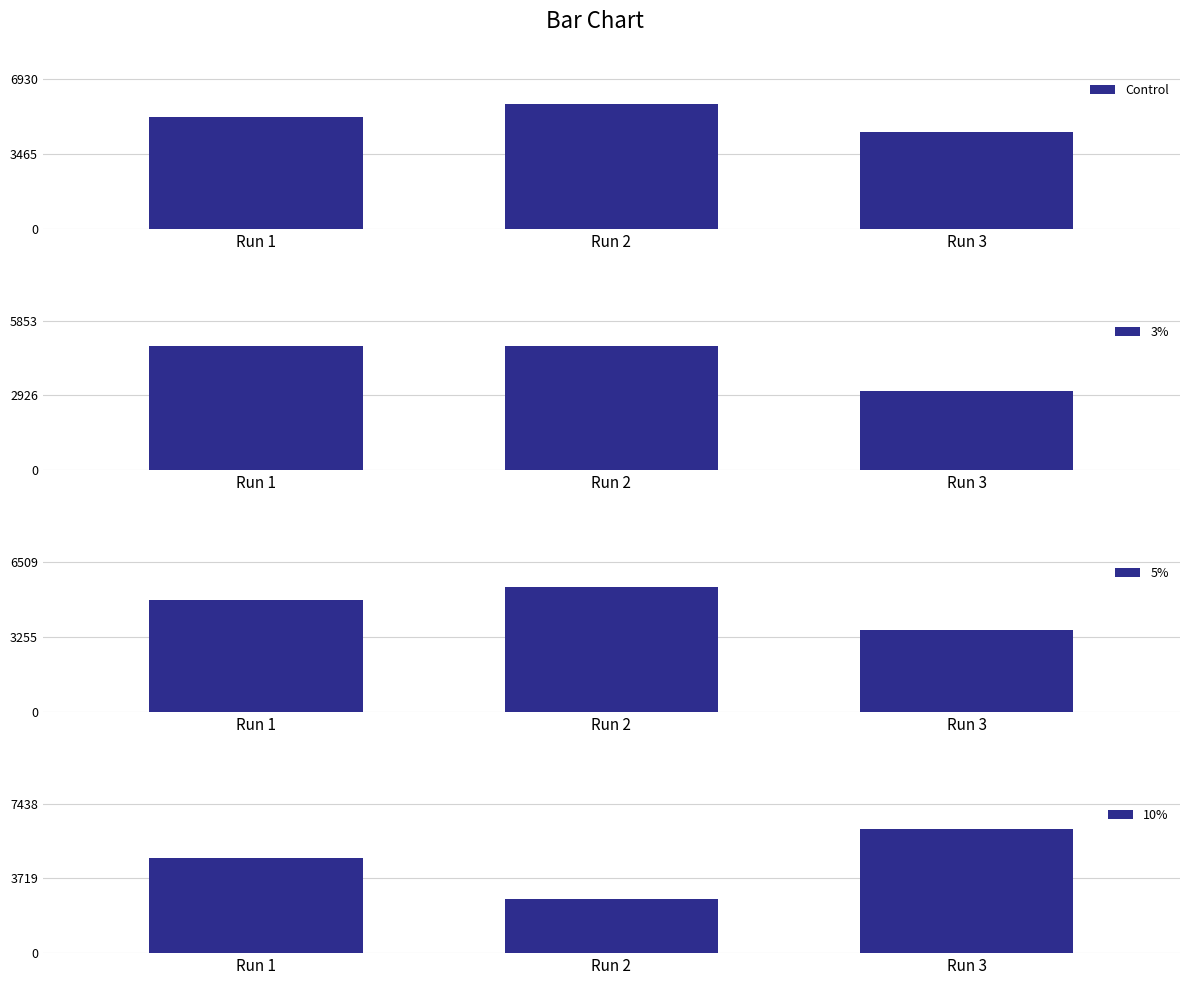

Which has a higher value, Run 3 or Run 1?

Run 1